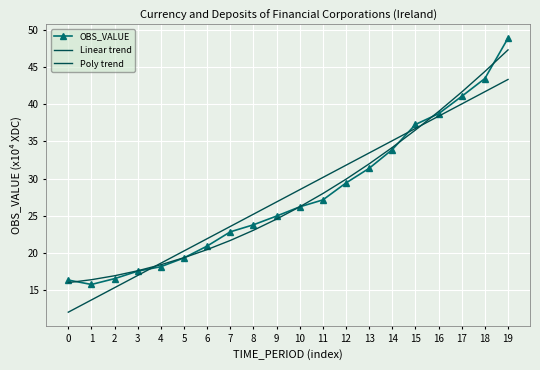

What is the difference between the maximum and minimum values in the Poly trend series?

31.2